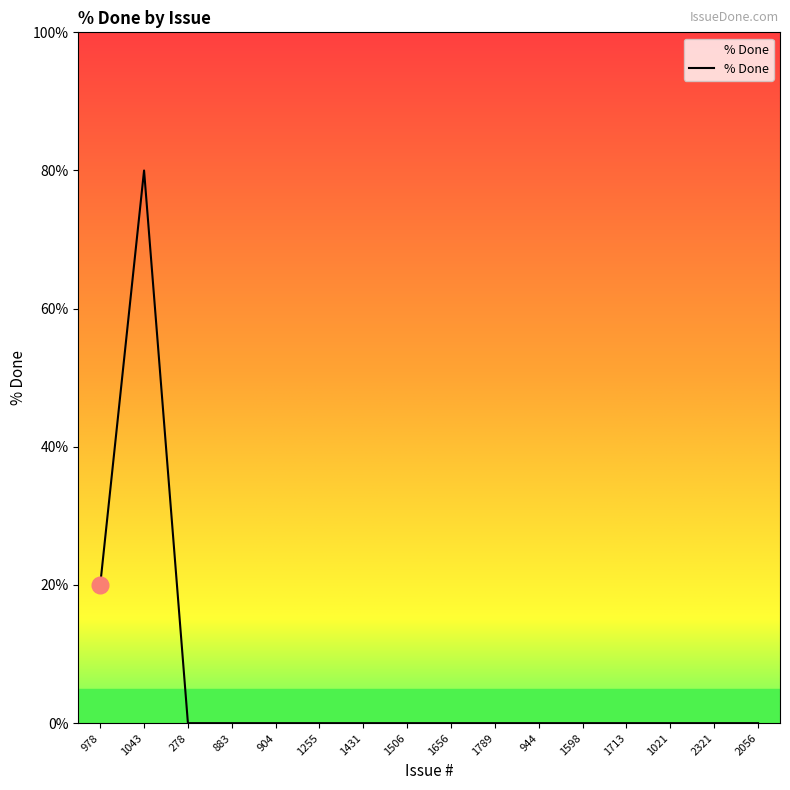

What position from the right is 978?

16